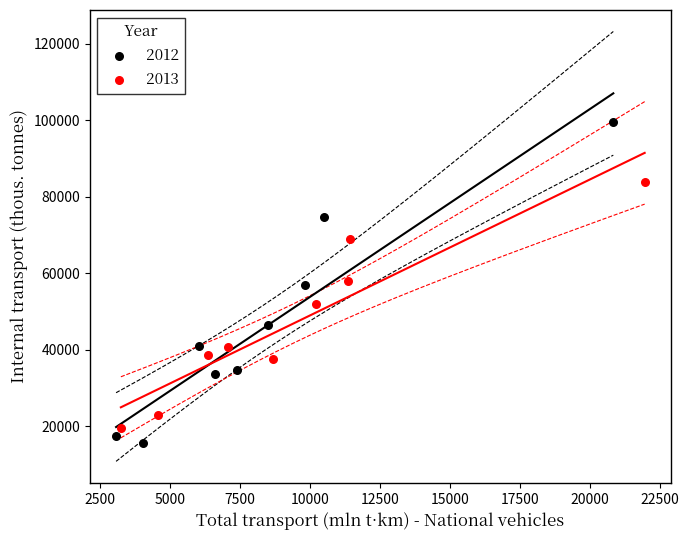

Which series contains the highest Y value?

2012